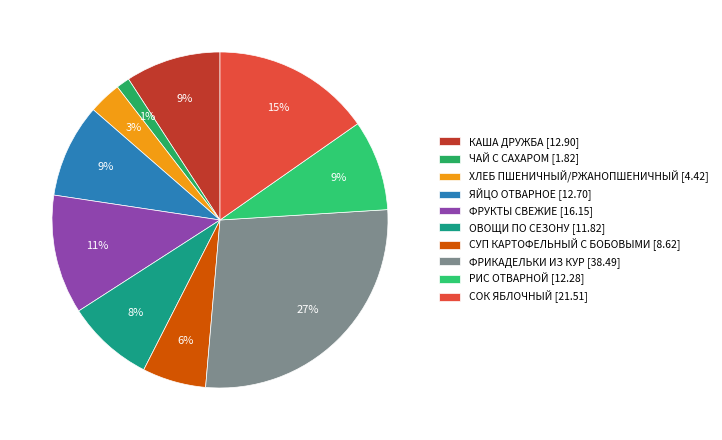

Is it true that СУП КАРТОФЕЛЬНЫЙ С БОБОВЫМИ is 6% of the pie?

True